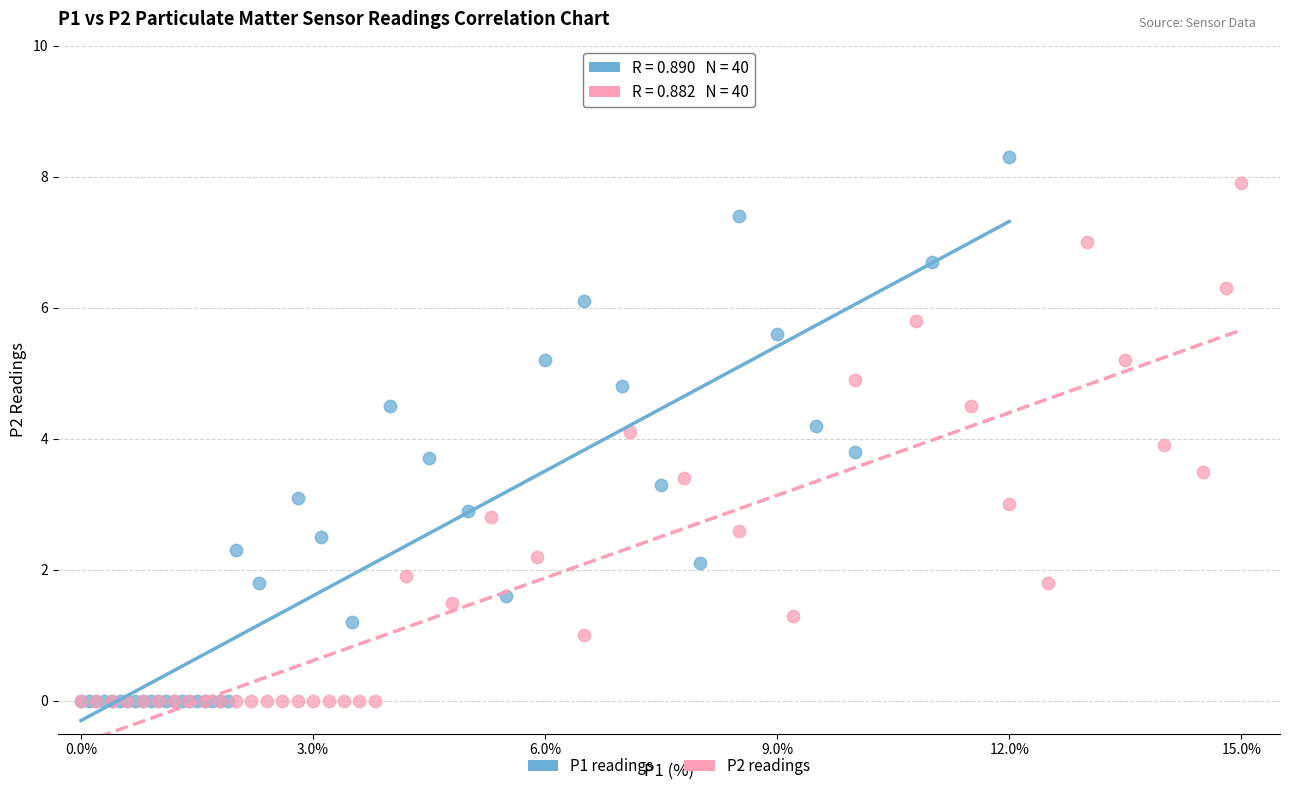

Which series contains the highest Y value?

P1 readings